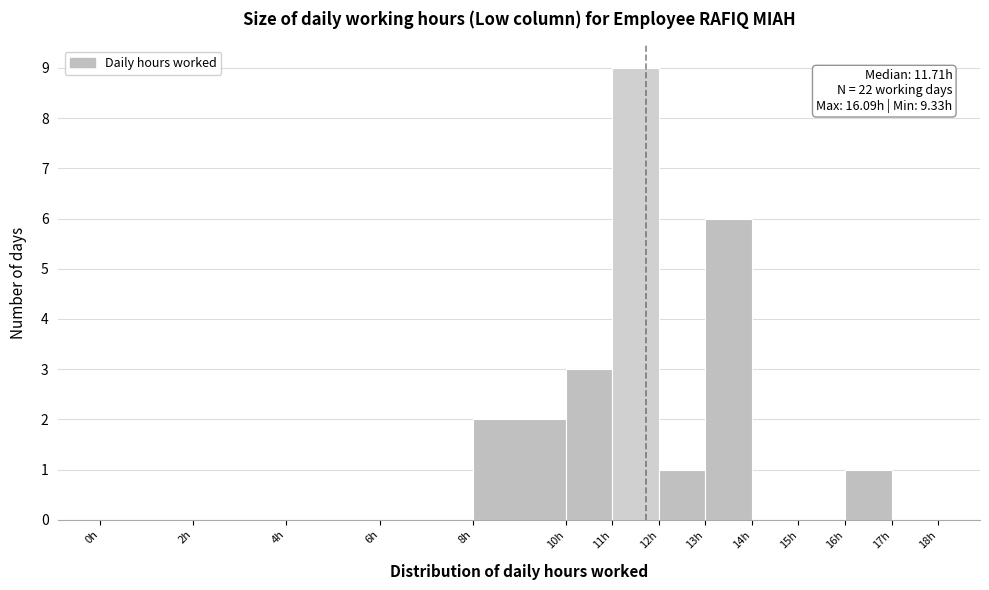

Over which range of the x-axis is the bar tallest?

11 to 12